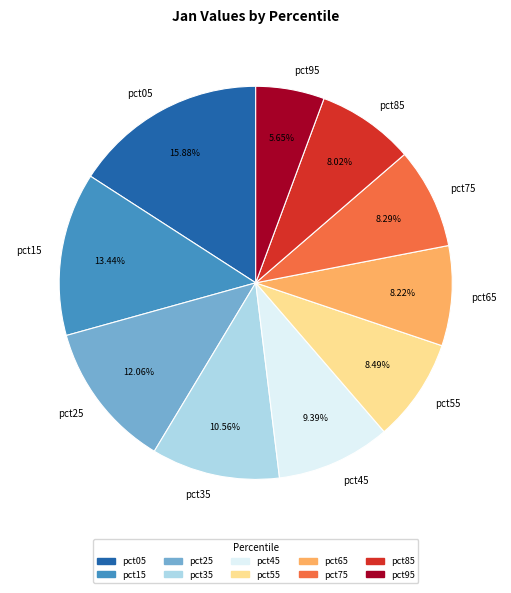

To the nearest percent, what is the combined percentage of pct75 and pct65?

17%